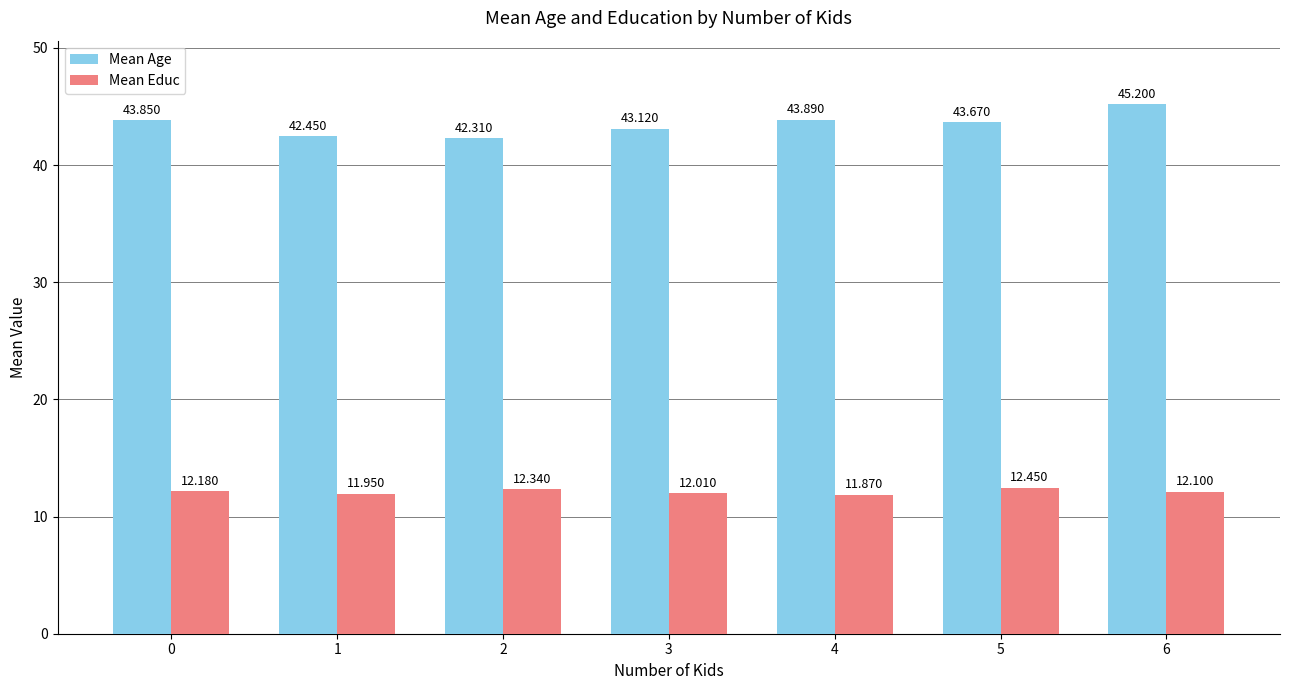

Which series has the largest total across all categories?

Mean Age